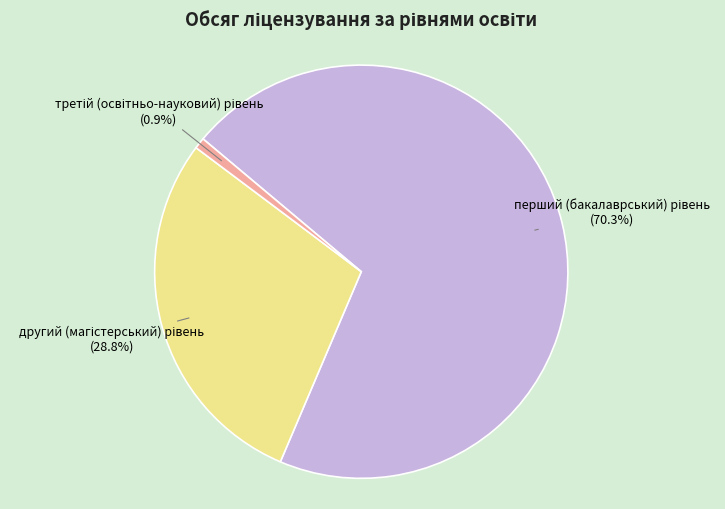

Is there any slice that represents more than half of the pie?

Yes